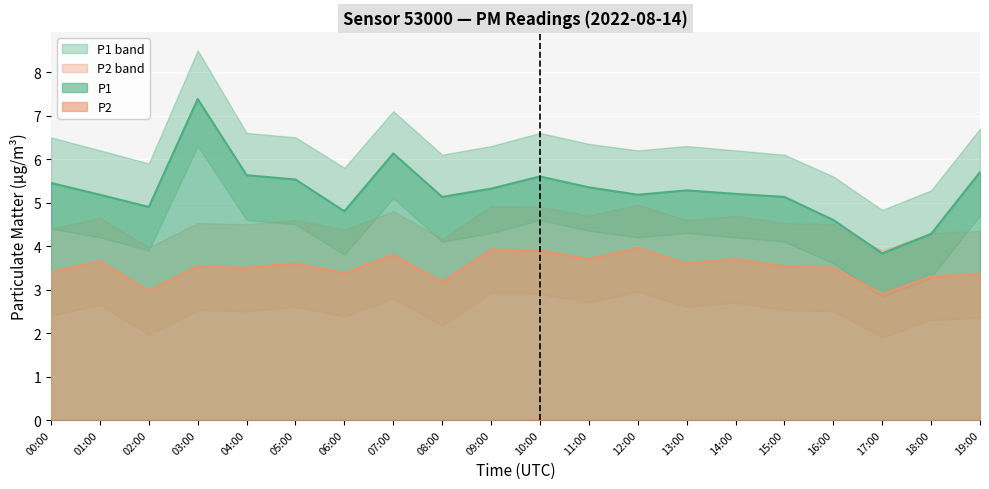

What position from the left is 12:00?

13